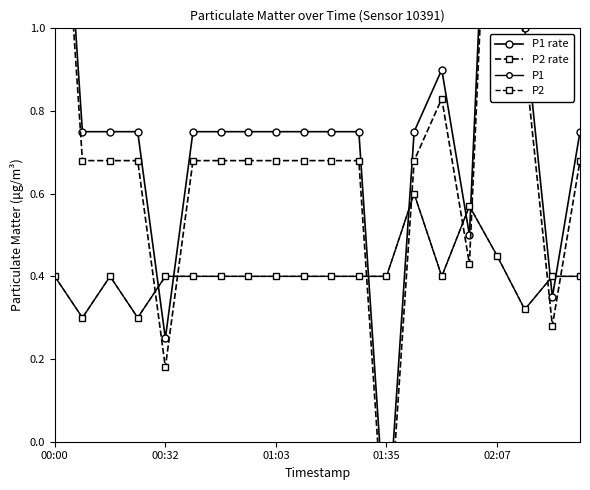

The value of P1 at 18 is 0.4. True or false?

True